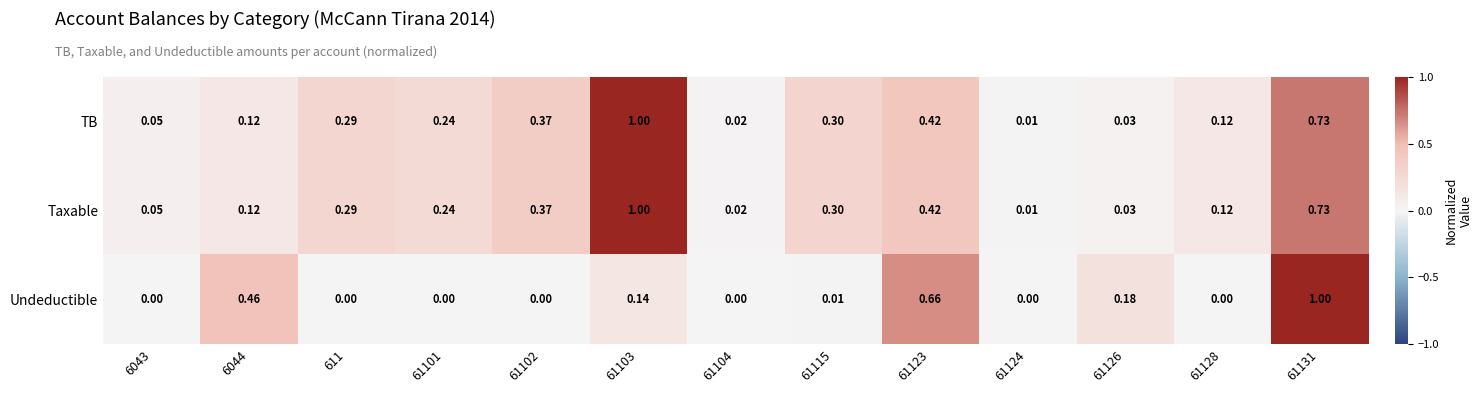

At which category is the sum across all series the highest?

61131